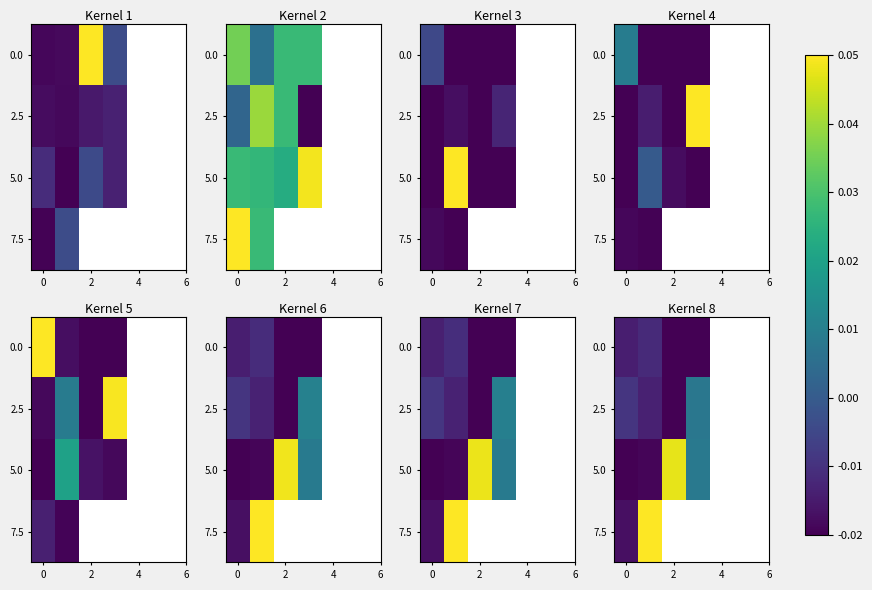

How many data points in 2.5 are above 0?

1